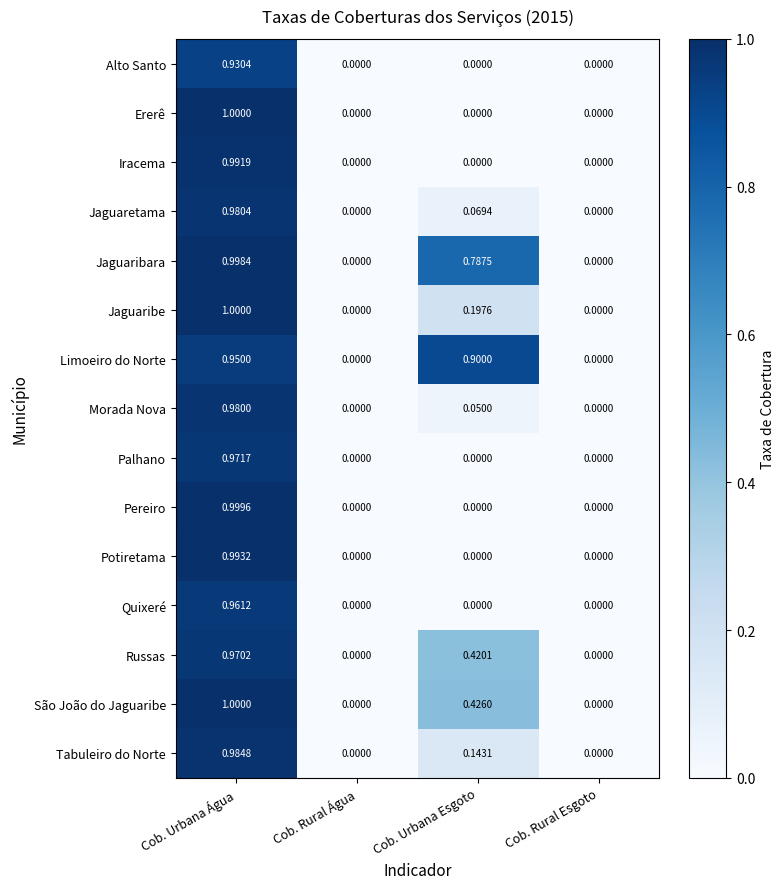

Is the value of Palhano at Cob. Urbana Esgoto greater than the value of Tabuleiro do Norte at Cob. Urbana Água?

No